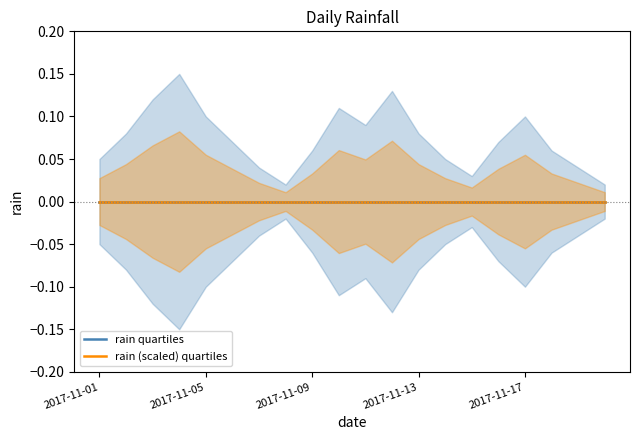

Which has a higher value, 2017-11-17 or 2017-11-03?

2017-11-17